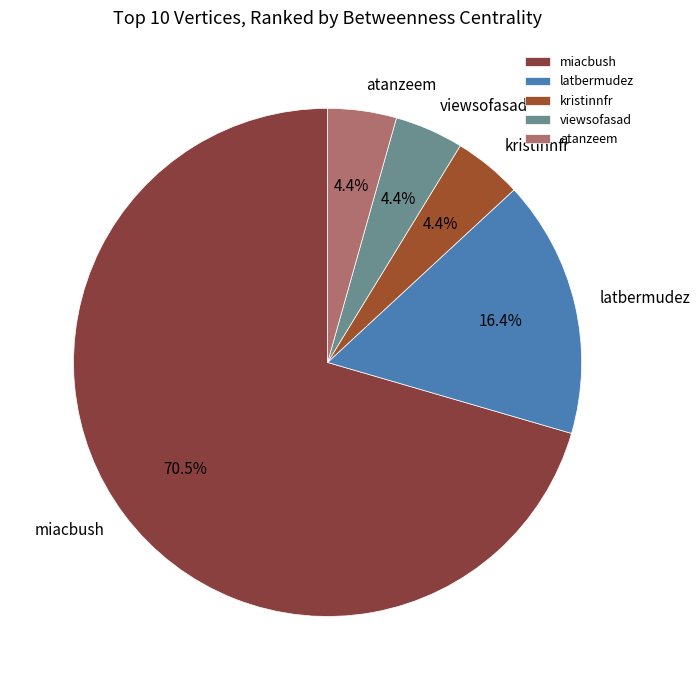

To the nearest percent, what is the difference between the largest and smallest slice percentages?

66%